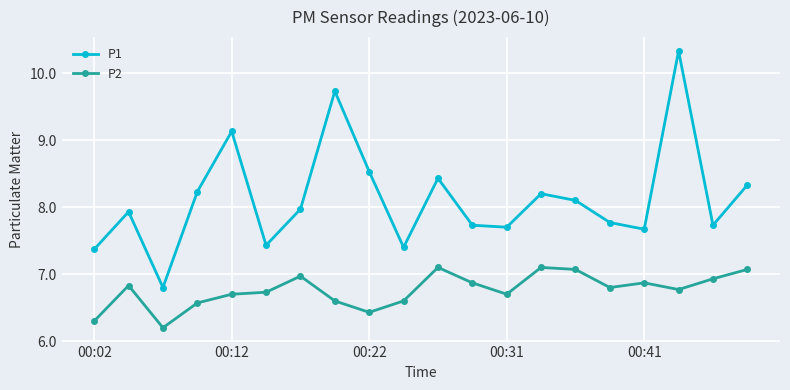

True or false: P2 and P1 intersect in this chart.

False